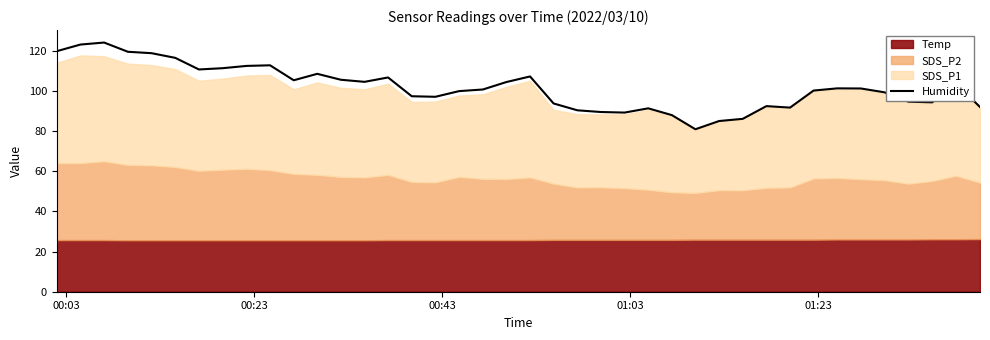

Reading left to right, what are all the values shown in this chart?

119.7	123.0	124.0	119.4	118.7	116.4	110.6	111.3	112.4	112.7	105.2	108.5	105.5	104.5	106.7	97.3	97.0	99.9	100.7	104.4	107.1	93.7	90.3	89.5	89.2	91.3	87.9	80.9	85.0	86.0	92.4	91.7	100.1	101.2	101.2	99.3	94.6	94.3	103.7	92.0